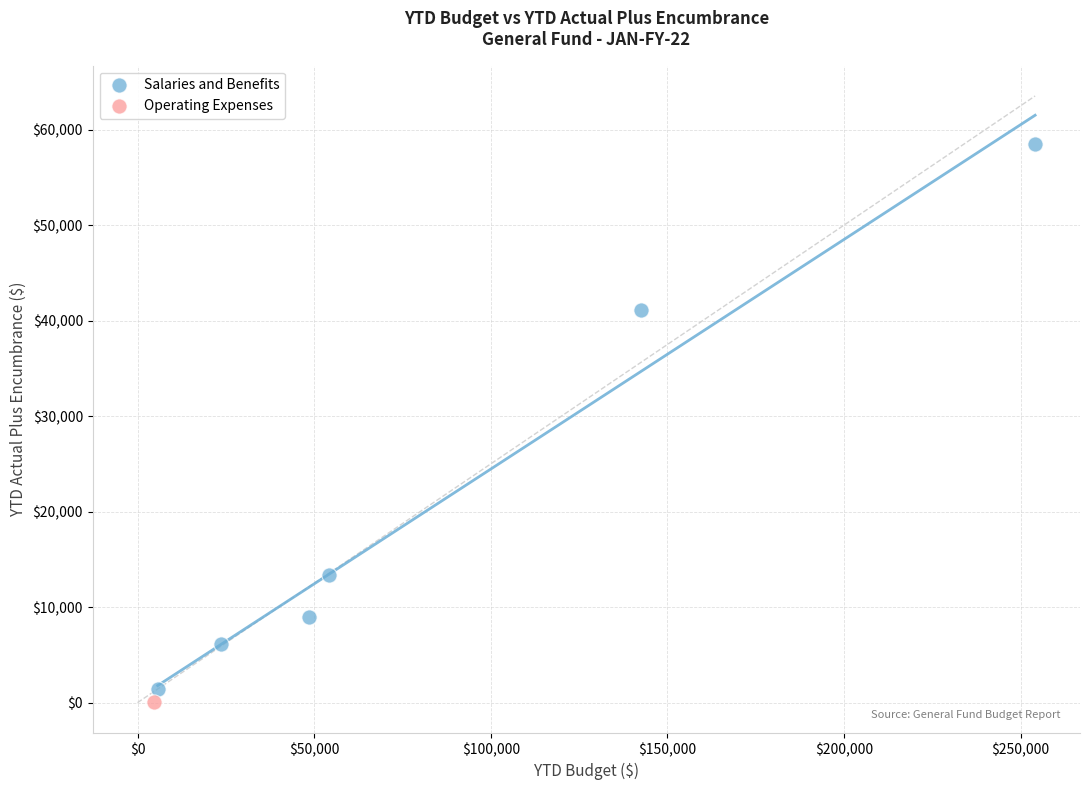

What are all the series names shown in the legend?

Salaries and Benefits, Operating Expenses